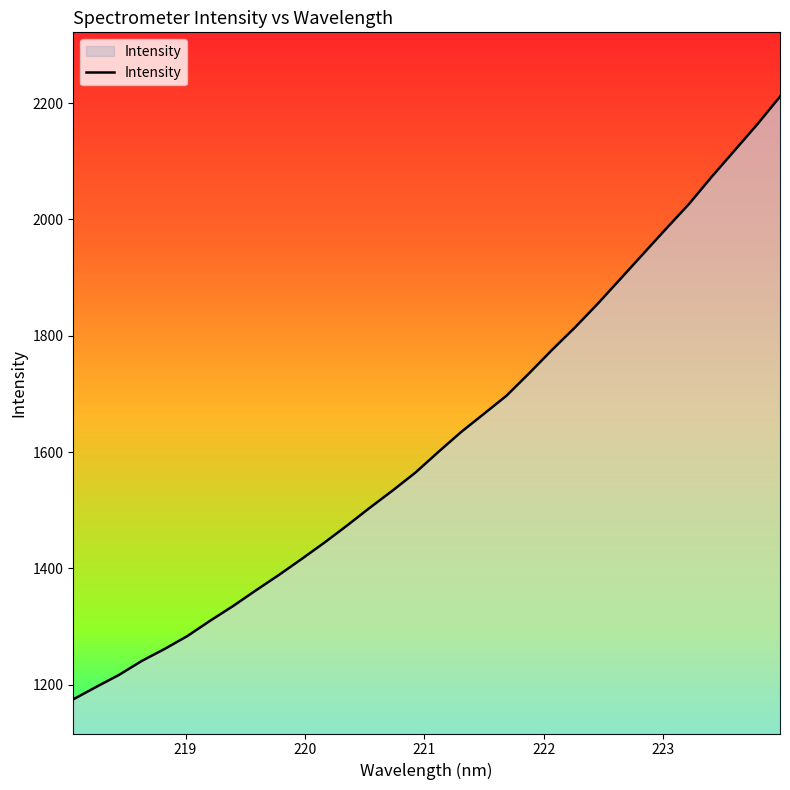

What is the greatest value displayed?

2211.1